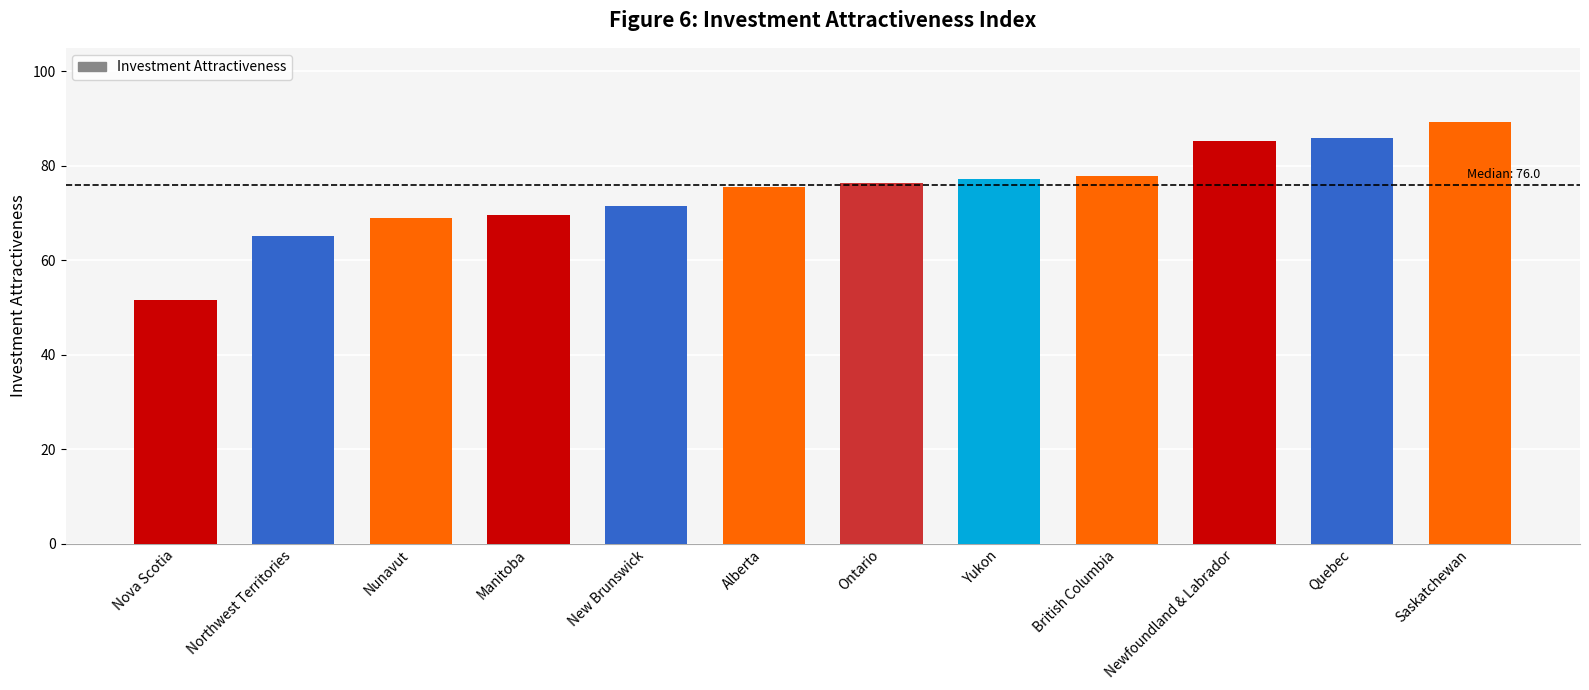

What position from the left is New Brunswick?

5